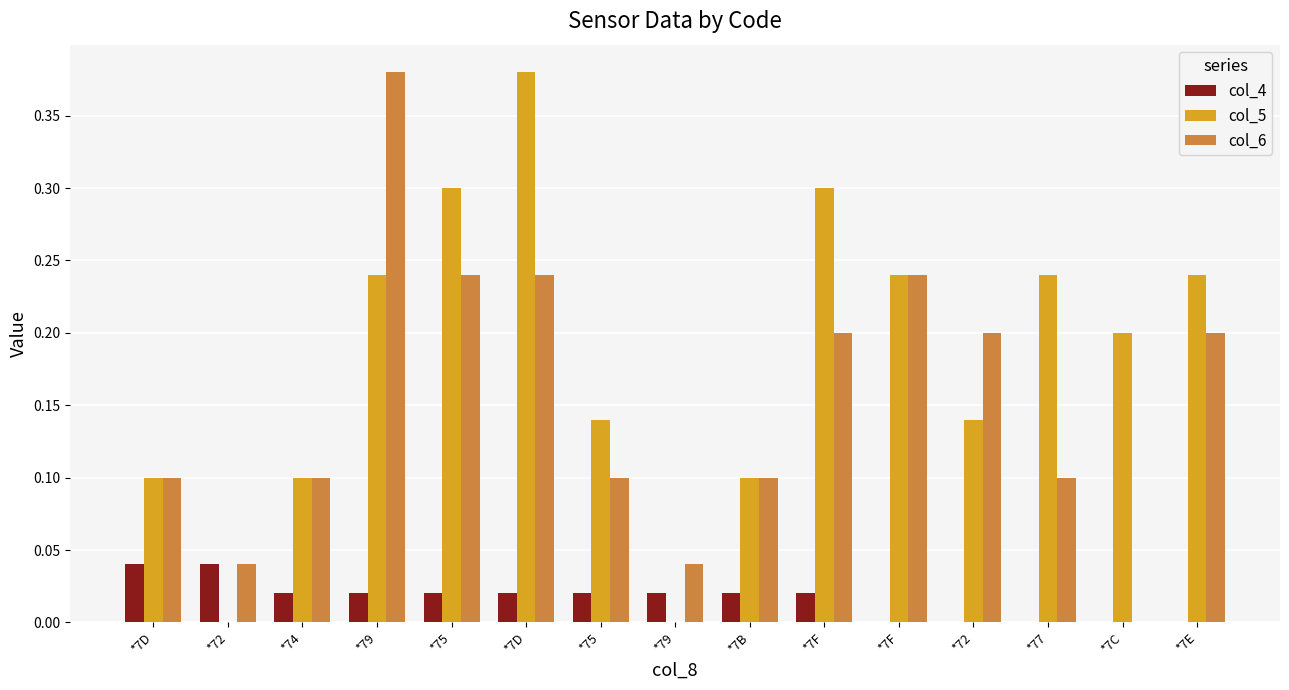

Between *7D and *72, which is larger?

*7D